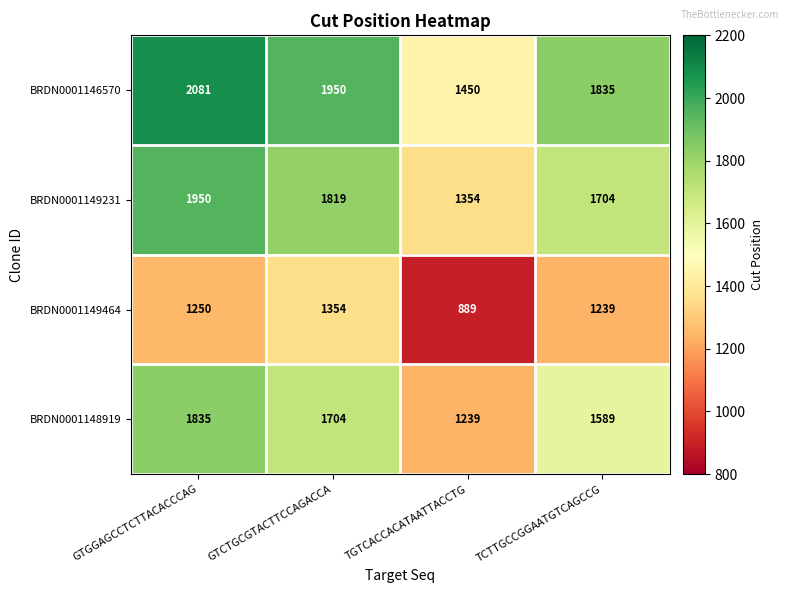

At which category does the chart reach its peak across all series?

GTGGAGCCTCTTACACCCAG